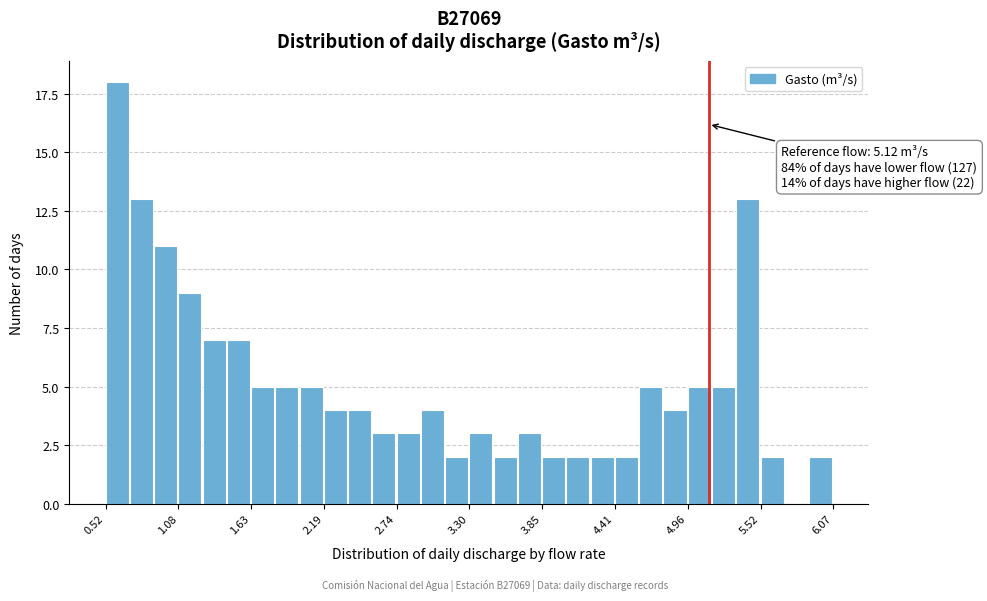

Around what value on the x-axis is the tallest bar? Give the approximate position of its centre, as read against the axis.

0.6